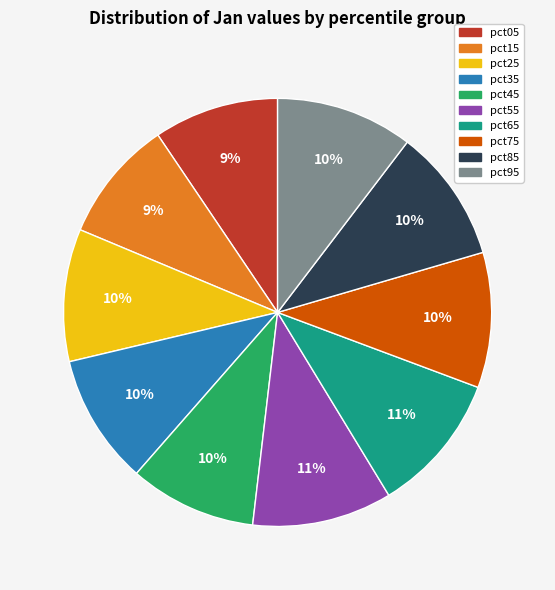

Does pct95 represent more than half of the total?

No